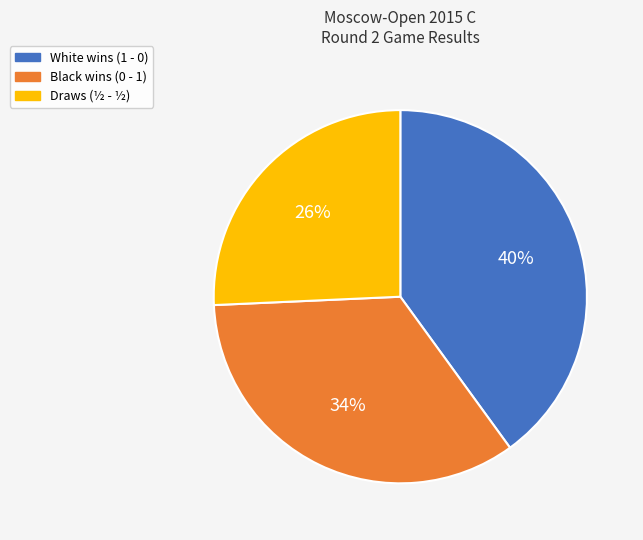

Is it true that White wins (1 - 0) is 40% of the pie?

True